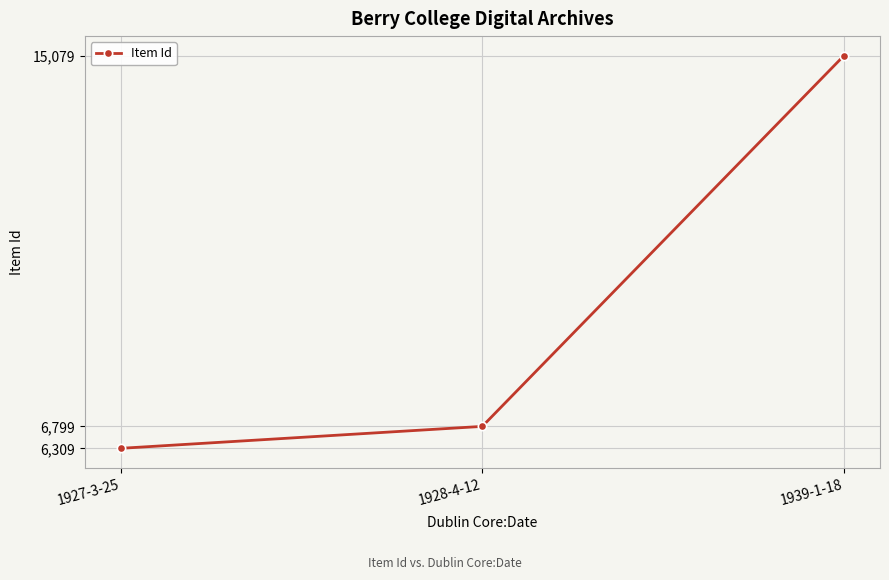

List the labels in order of value, largest first.

1939-1-18, 1928-4-12, 1927-3-25